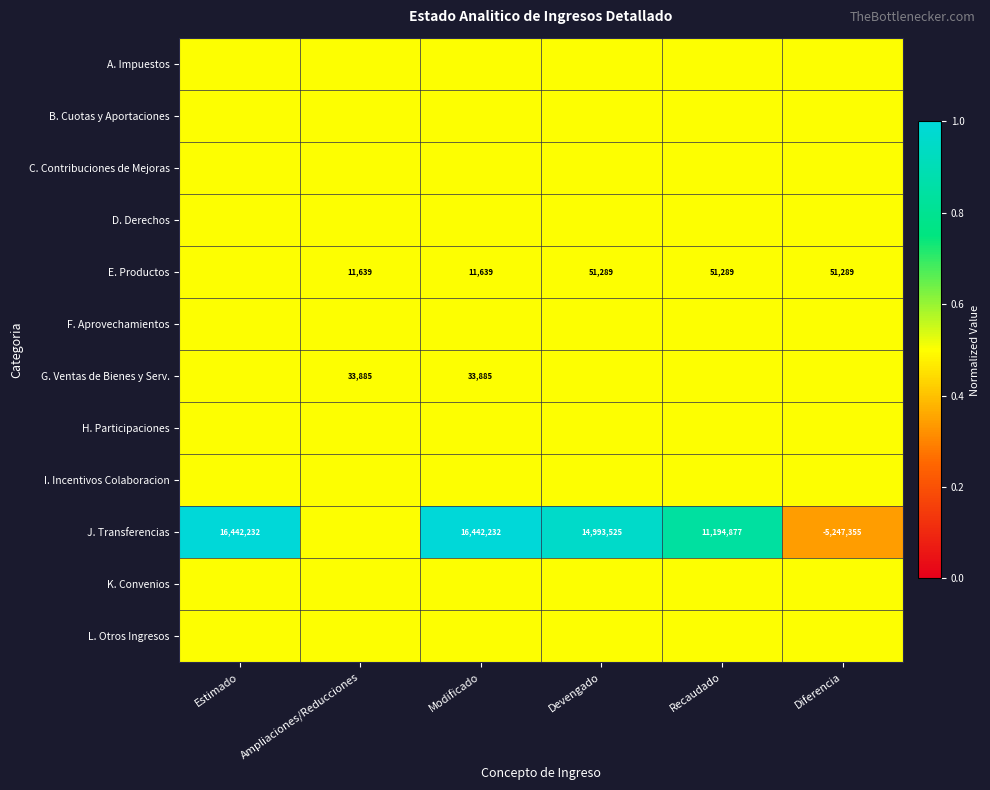

The J. Transferencias series shows -5247355.0 at Diferencia. True or false?

True